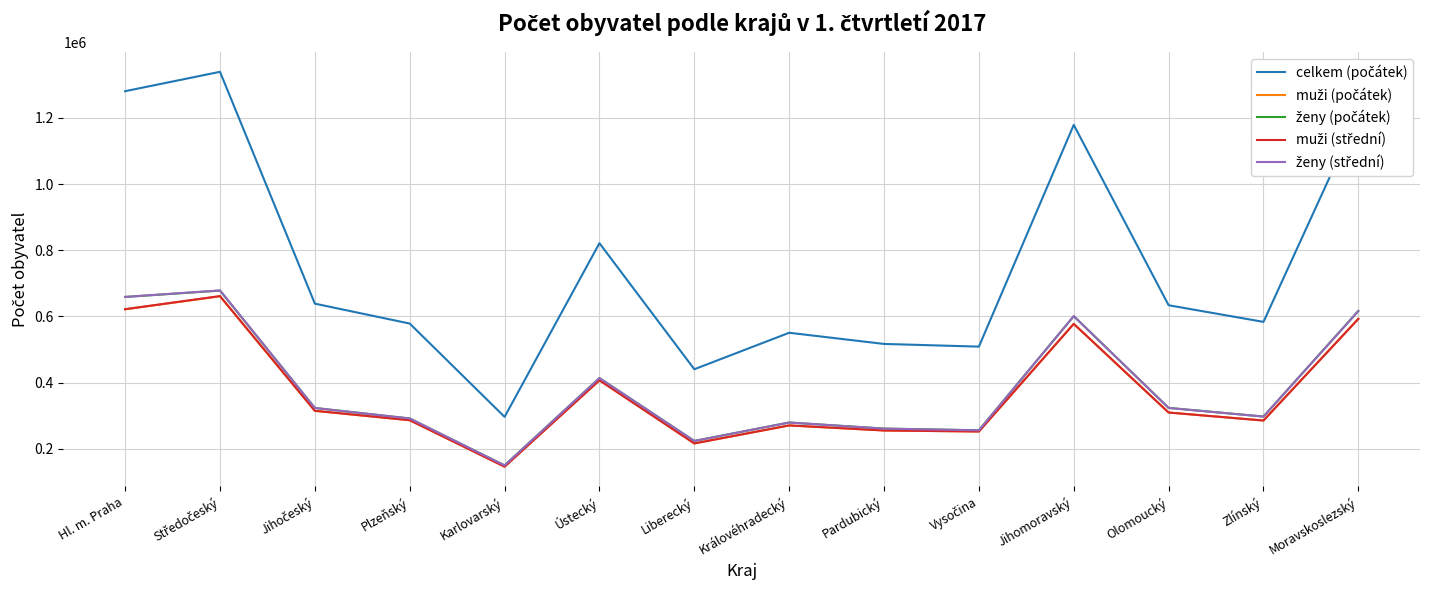

Which category has the lowest value across all series?

Karlovarský